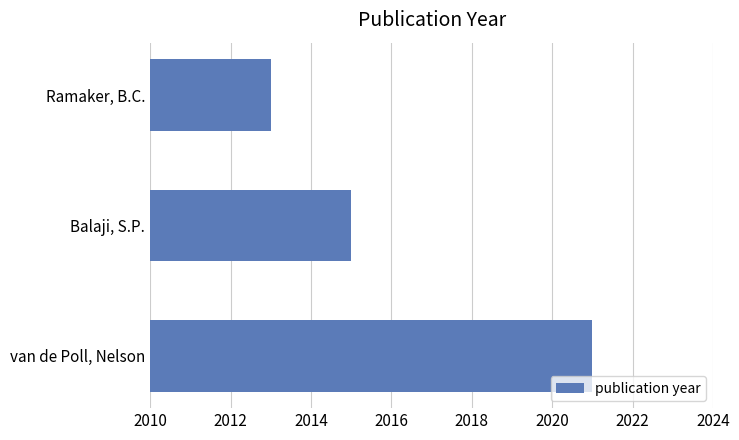

At which label is the value closest to 2017?

Balaji, S.P.